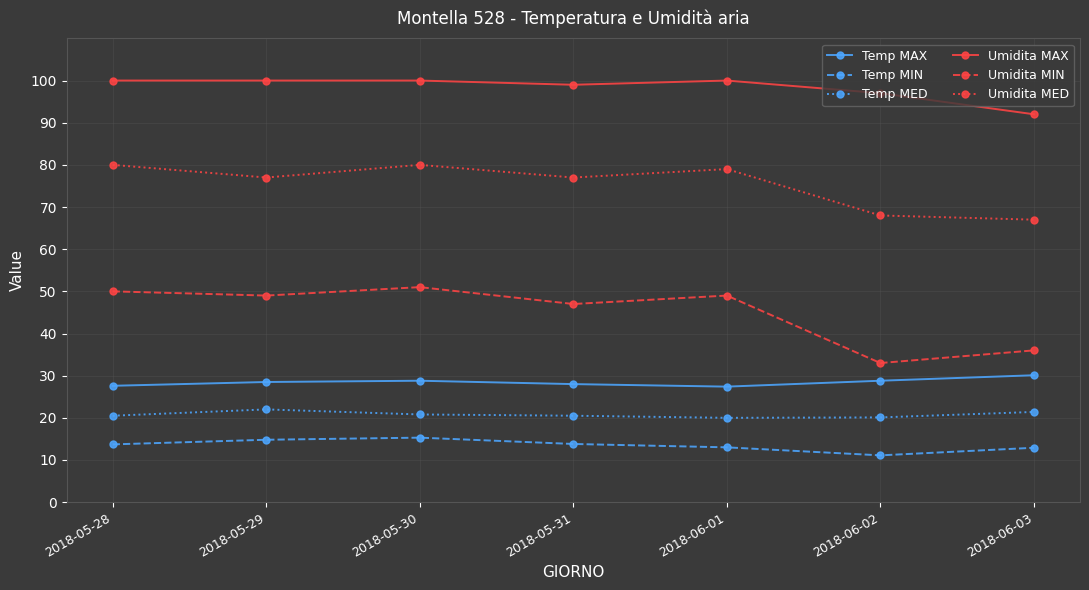

True or false: Umidita MED and Temp MAX cross at least once.

False